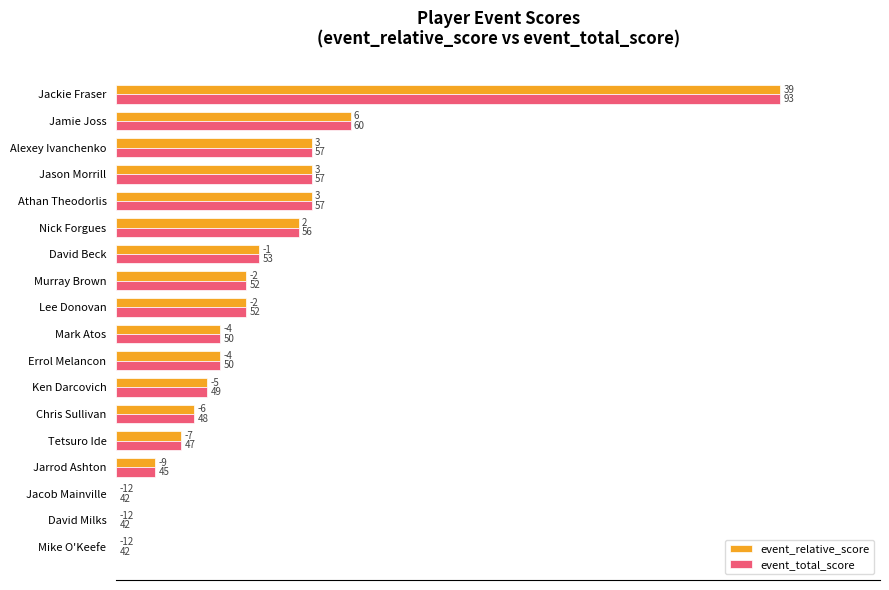

Which series has the largest total across all categories?

event_relative_score